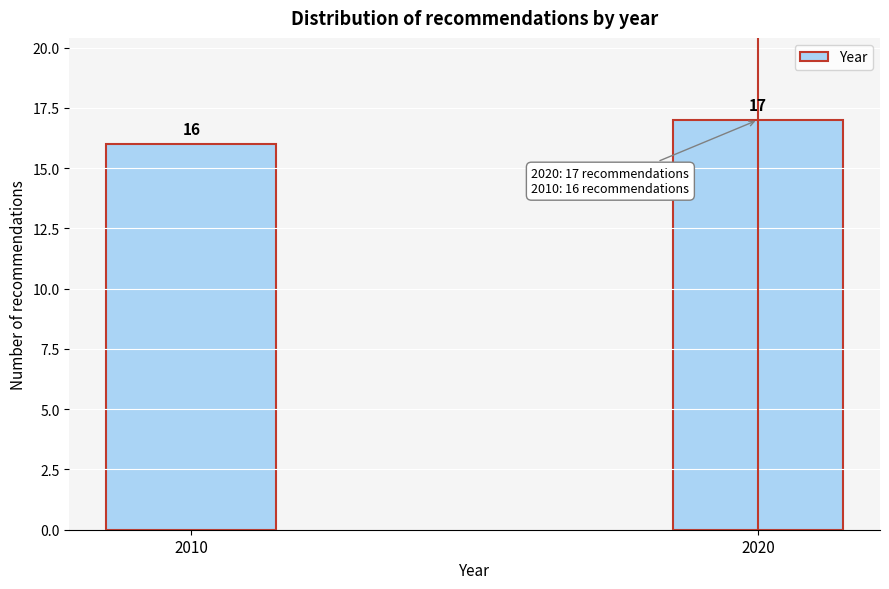

Reading right to left, what are all the values shown in this chart?

2020=17	2010=16